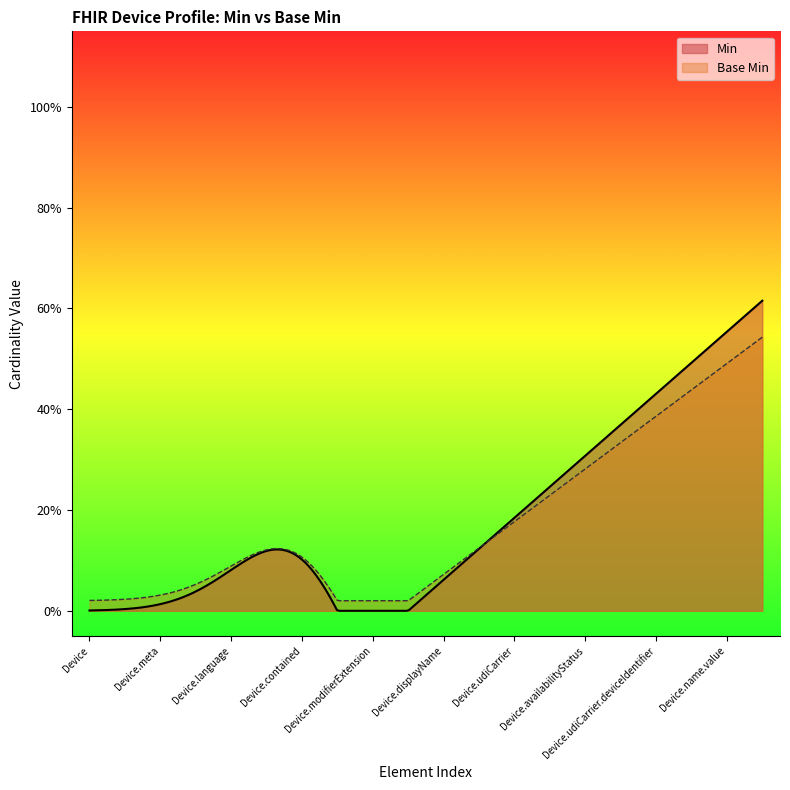

Which series has the largest total across all categories?

Min